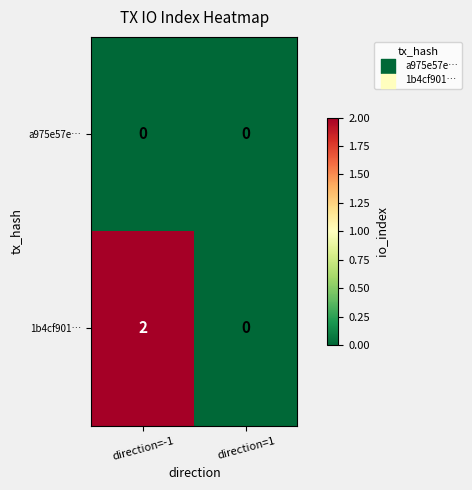

True or false: a975e57e… has a value of 0 at direction=-1.

True